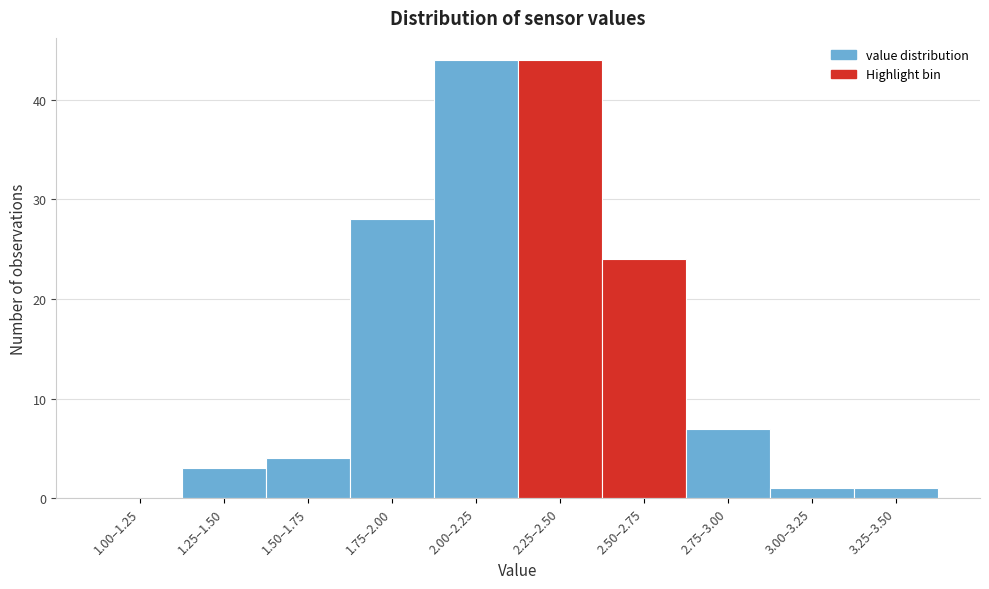

Reading right to left, what are all the values shown in this chart?

3.25–3.50=1	3.00–3.25=1	2.75–3.00=7	2.50–2.75=24	2.25–2.50=44	2.00–2.25=44	1.75–2.00=28	1.50–1.75=4	1.25–1.50=3	1.00–1.25=0